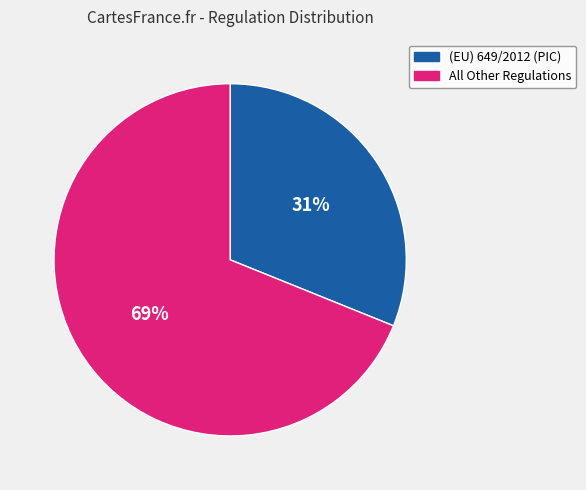

Which slice represents more than half of the pie?

All Other Regulations